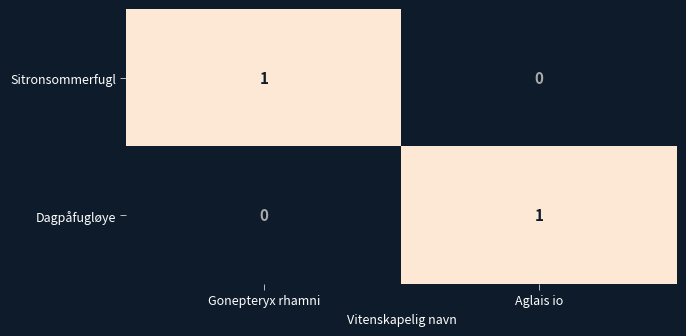

At which label is Dagpåfugløye closest to 0?

Gonepteryx rhamni